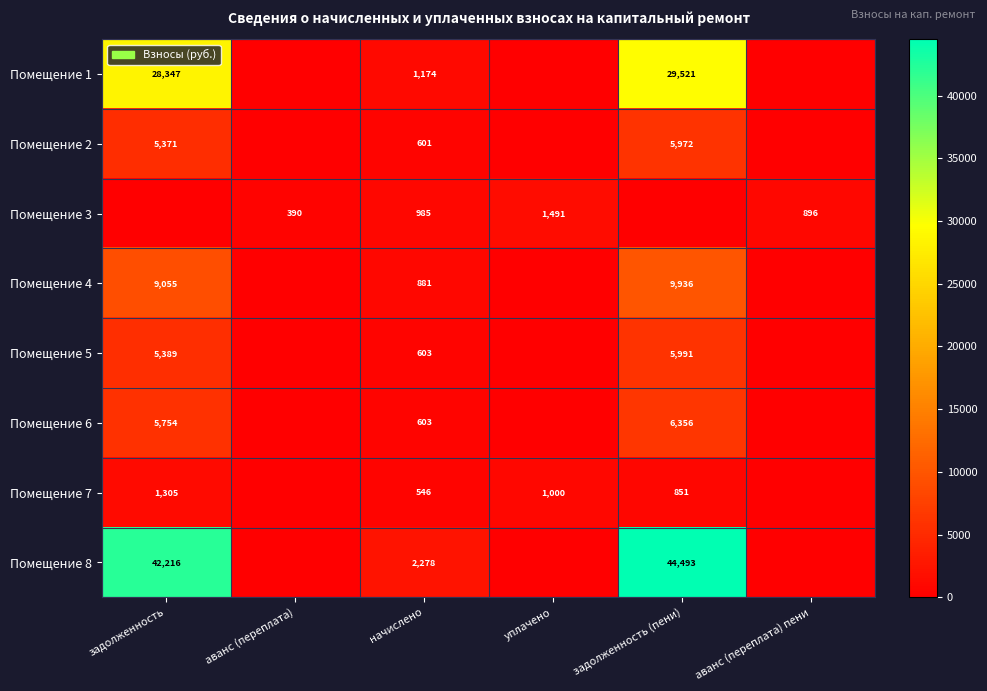

Count the number of categories in the chart.

6